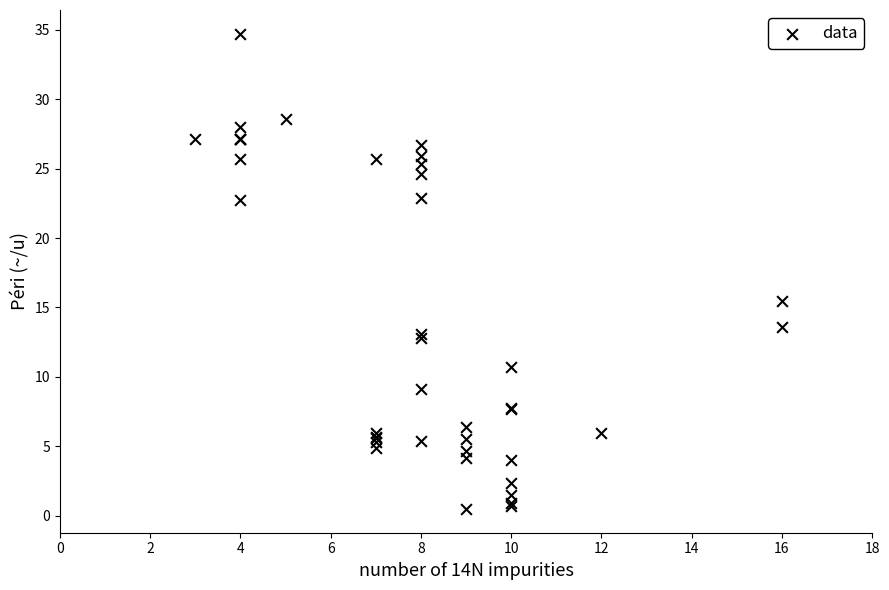

What Y value in the scatter plot is closest to 17?

15.5